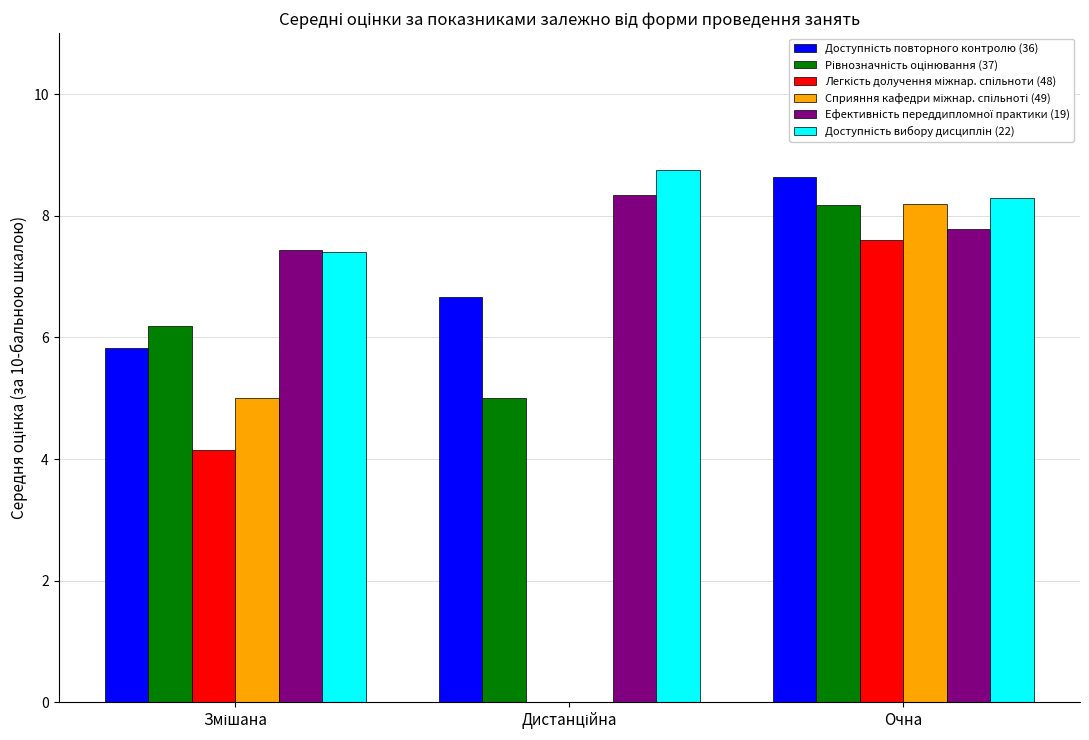

What is the total value across all series at Очна?

48.7